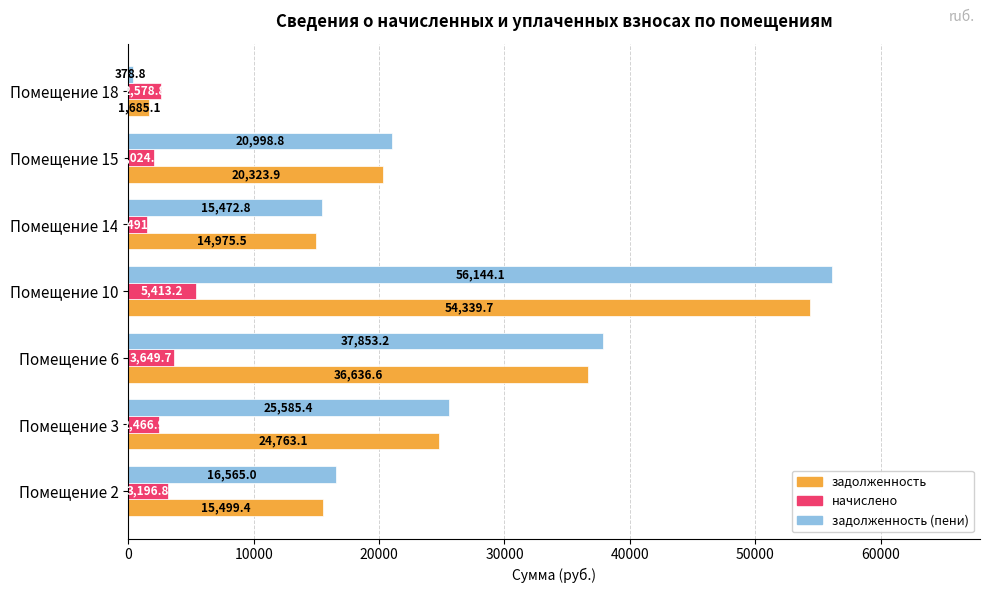

Where is задолженность nearest to the value 28012?

Помещение 3